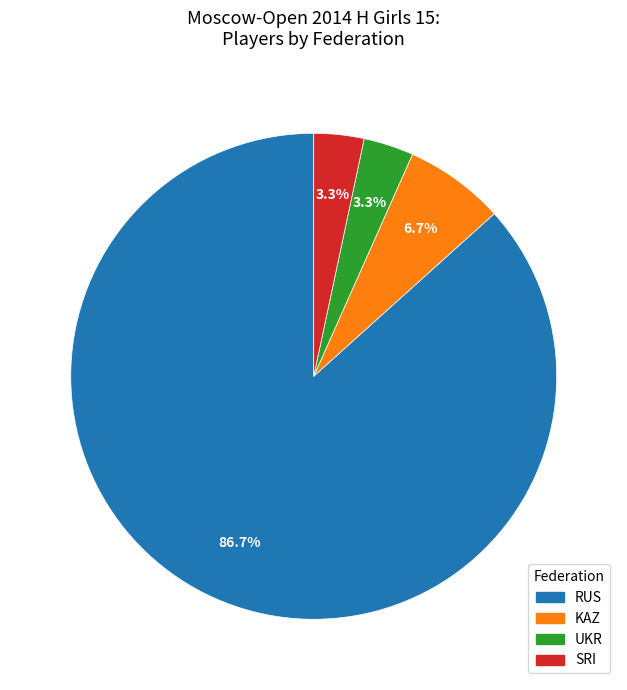

Combined, what portion of the pie is UKR and KAZ?

10.0%